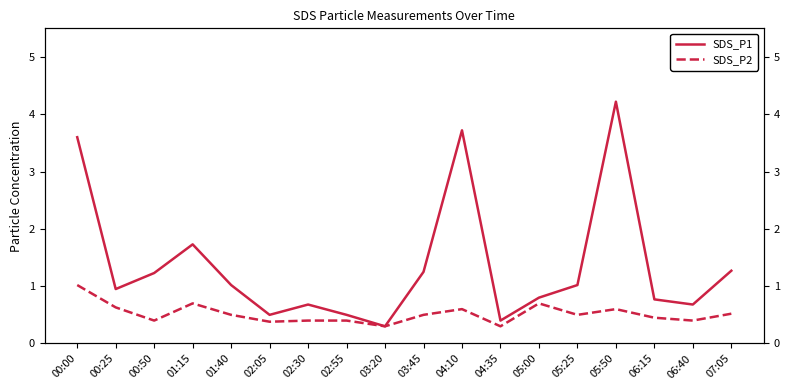

How many lines are shown in the chart?

2